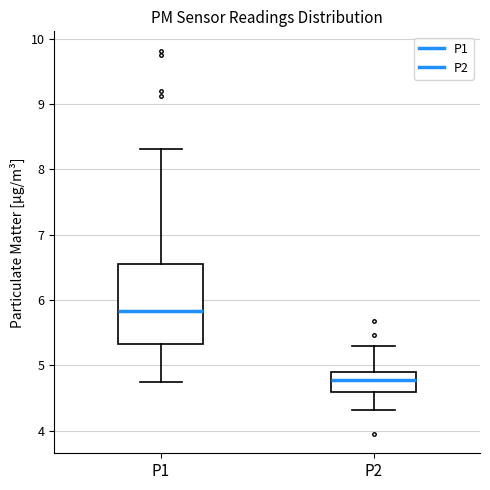

Comparing the boxes themselves (not the whiskers), which one is the tallest?

P1